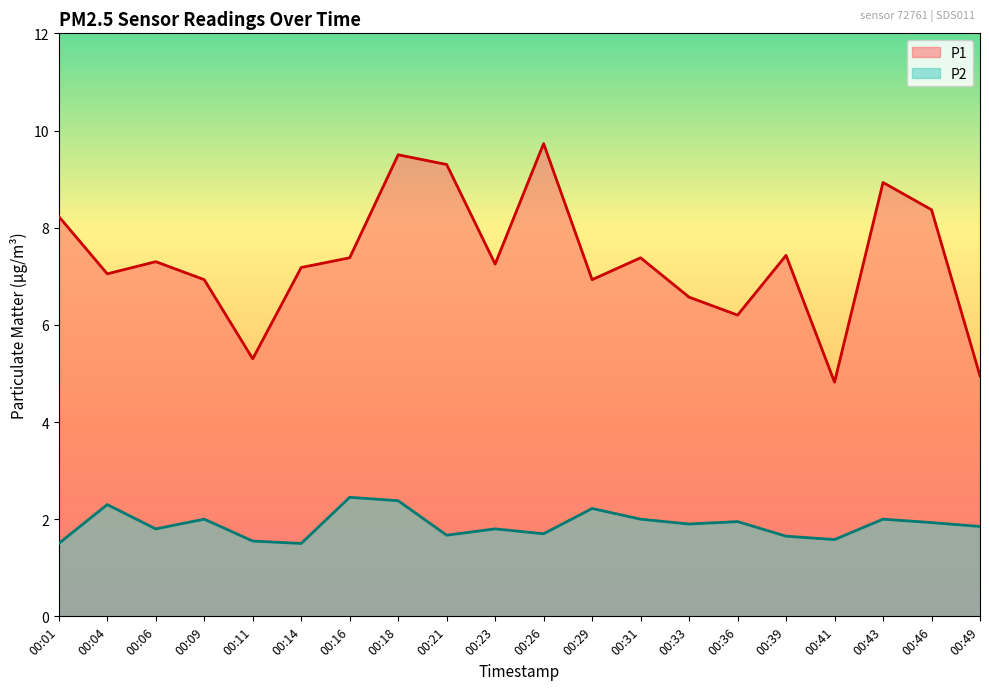

What is the smallest value displayed?

1.5